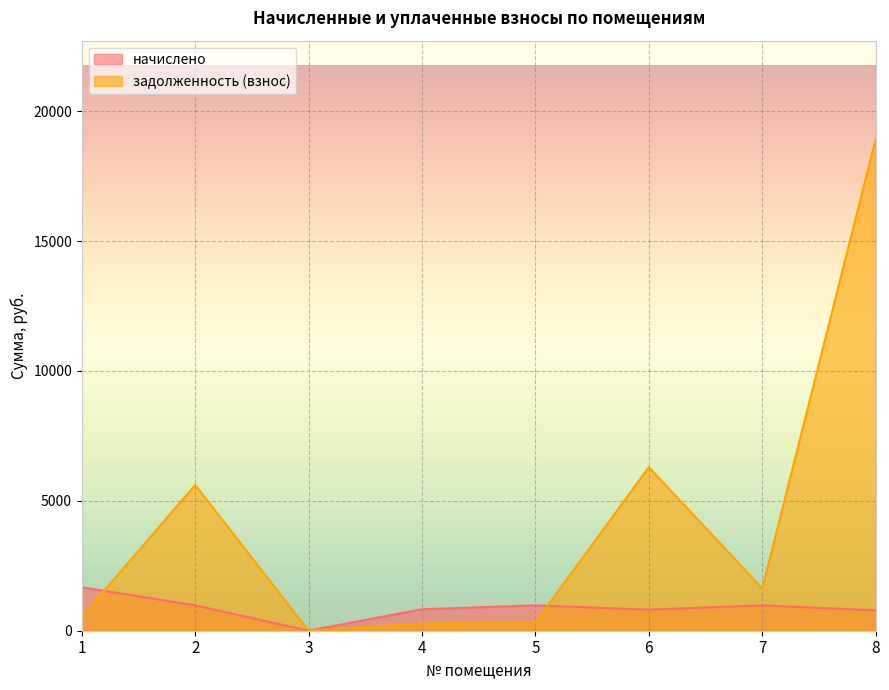

True or false: начислено and задолженность (взнос) cross at least once.

True